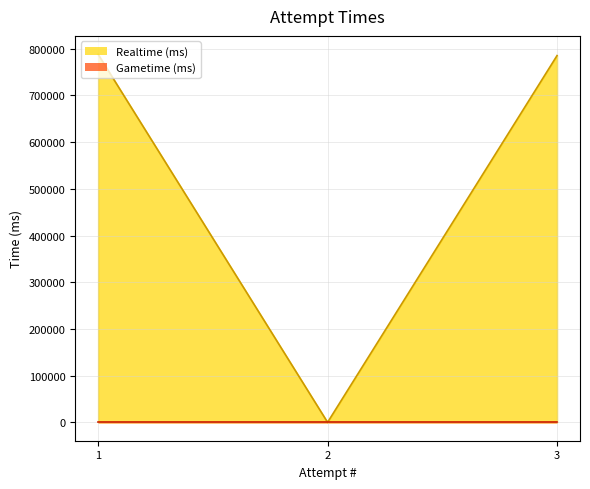

At which category does the chart reach its minimum across all series?

2